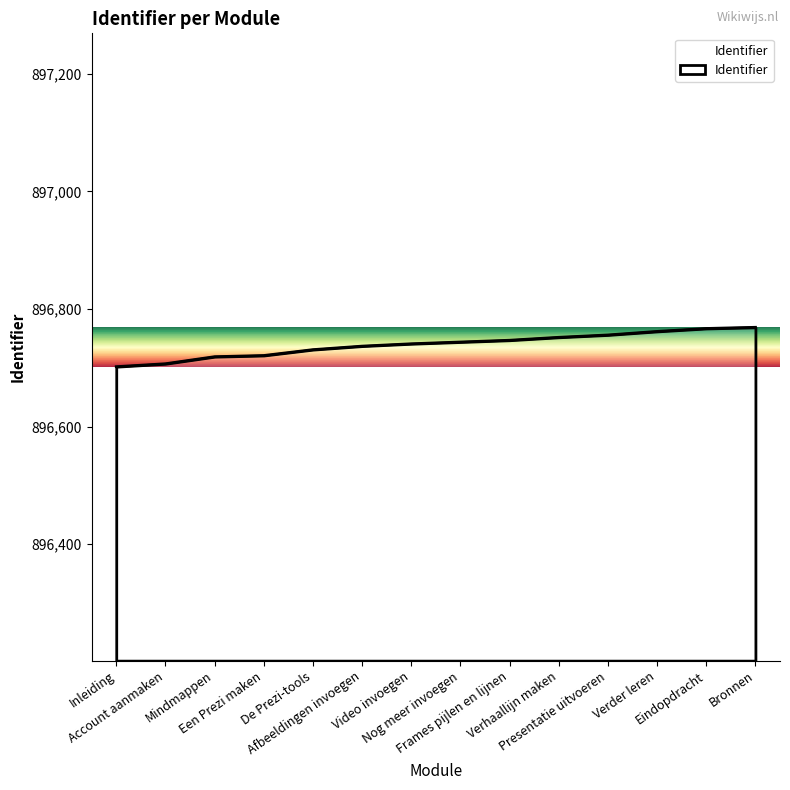

What is the difference between the maximum and minimum values?

67